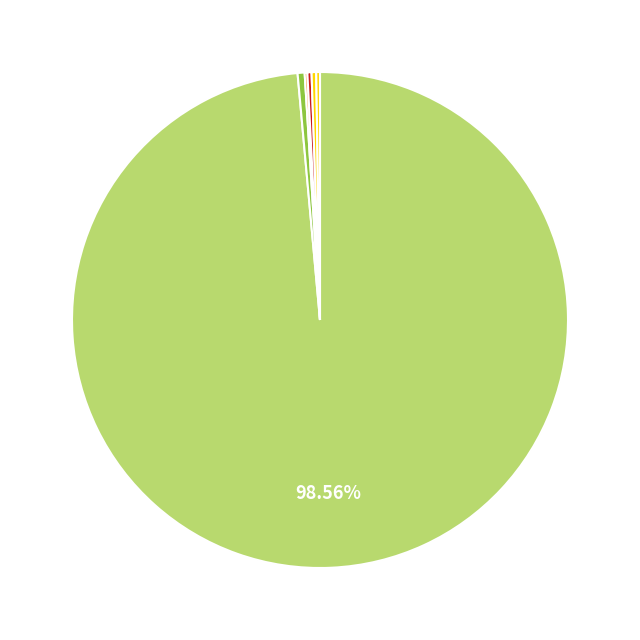

What is the smallest slice in the pie chart?

Северо-Кавказский федеральный округ